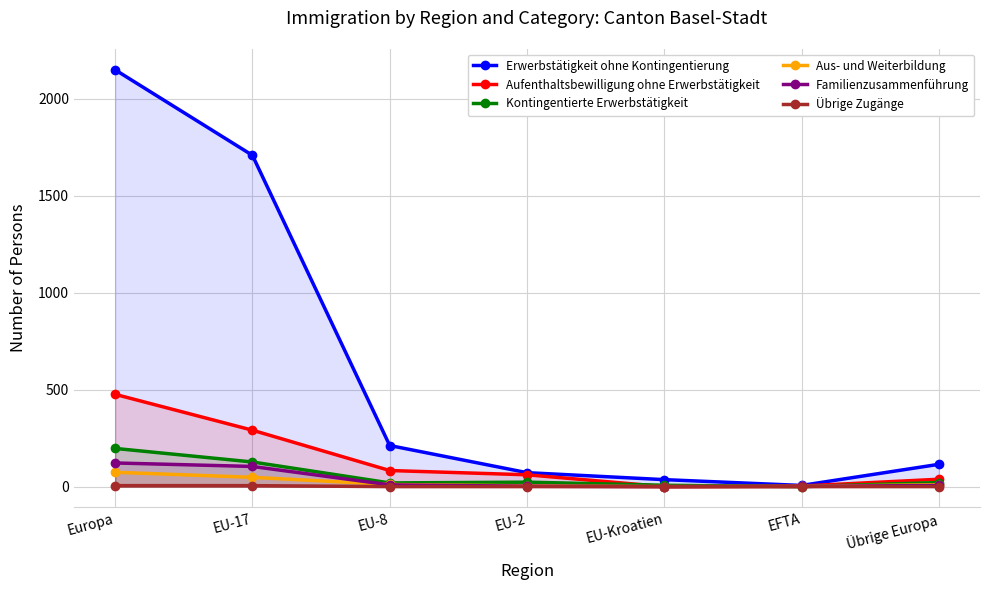

Is it true that Erwerbstätigkeit ohne Kontingentierung equals 25 at EU-2?

False